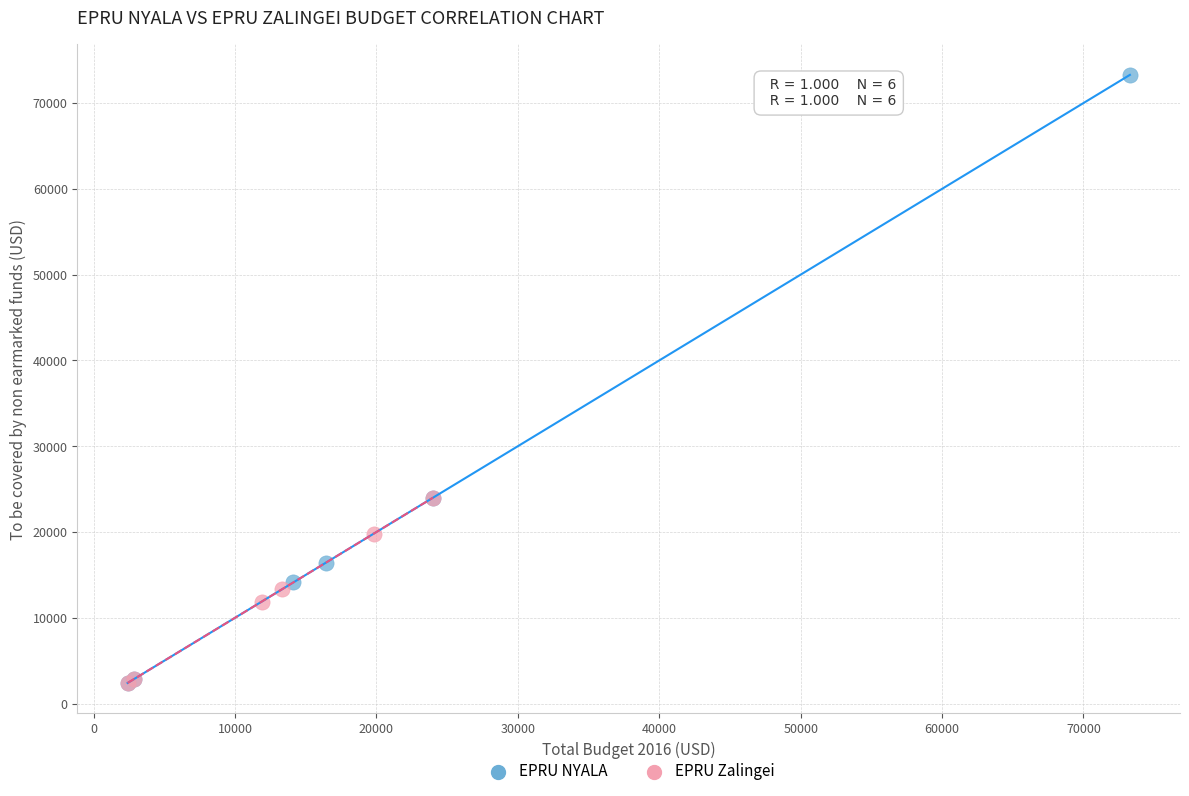

Which series reaches the maximum Y coordinate?

EPRU NYALA